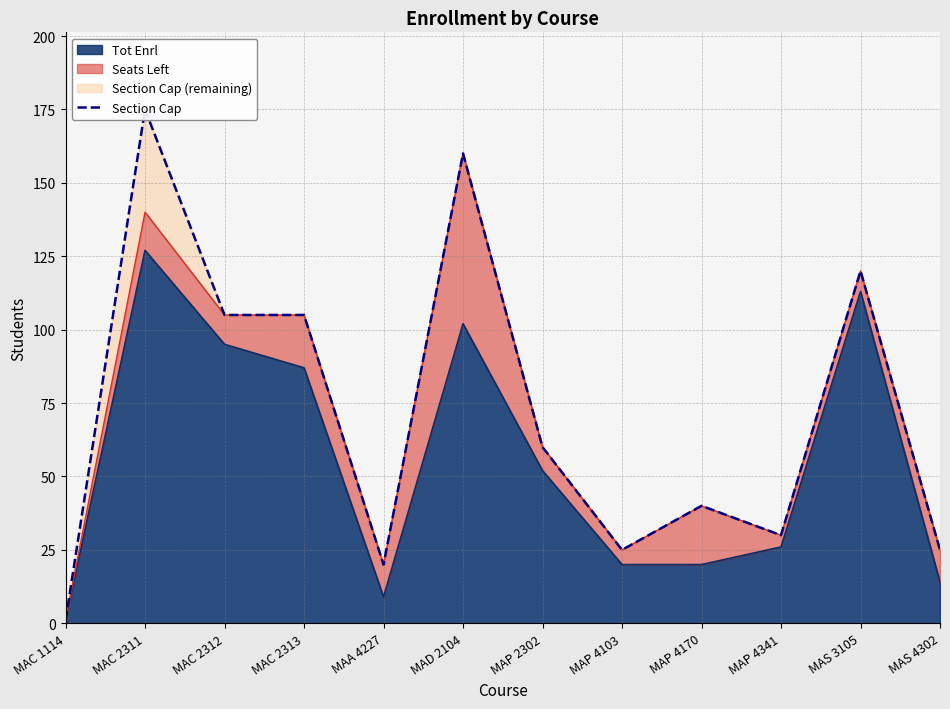

What is the maximum value for Tot Enrl?

127